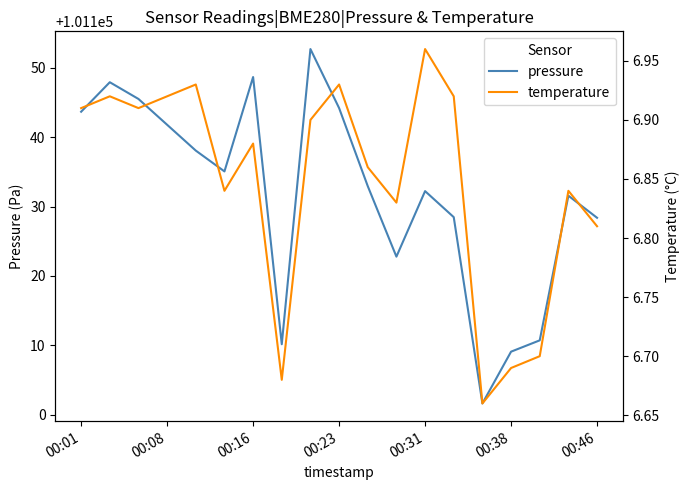

The value of pressure at 00:08 is 101141.8. True or false?

True